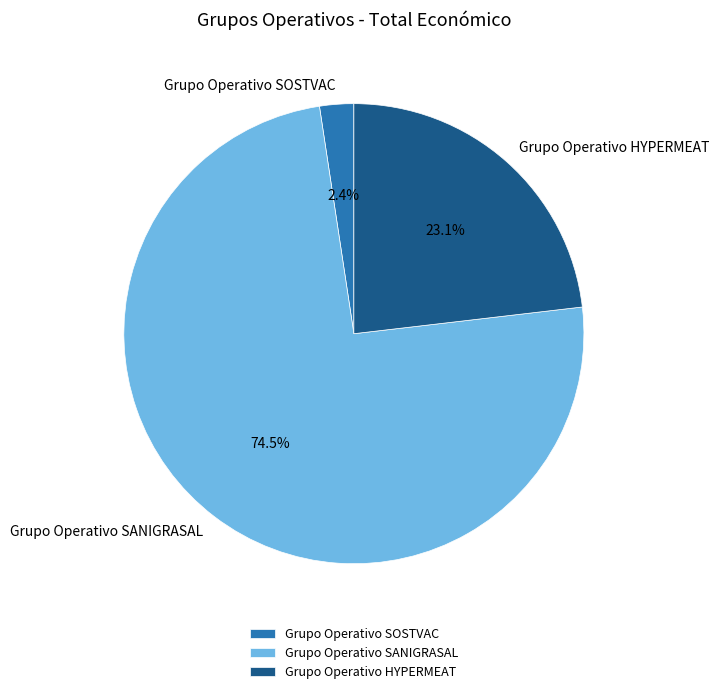

Does any single category account for the majority?

Yes